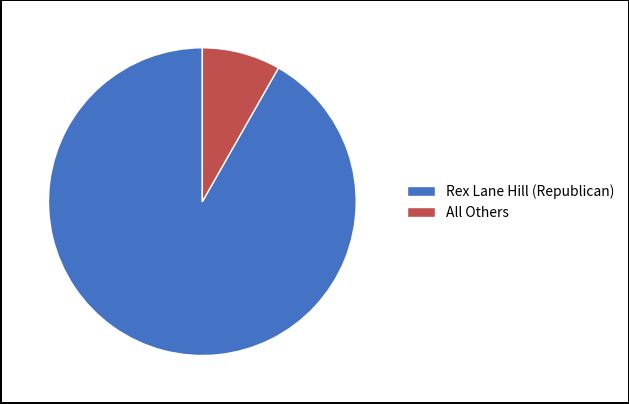

Approximately how many times larger is the value at Rex Lane Hill (Republican) compared to All Others?

11.1